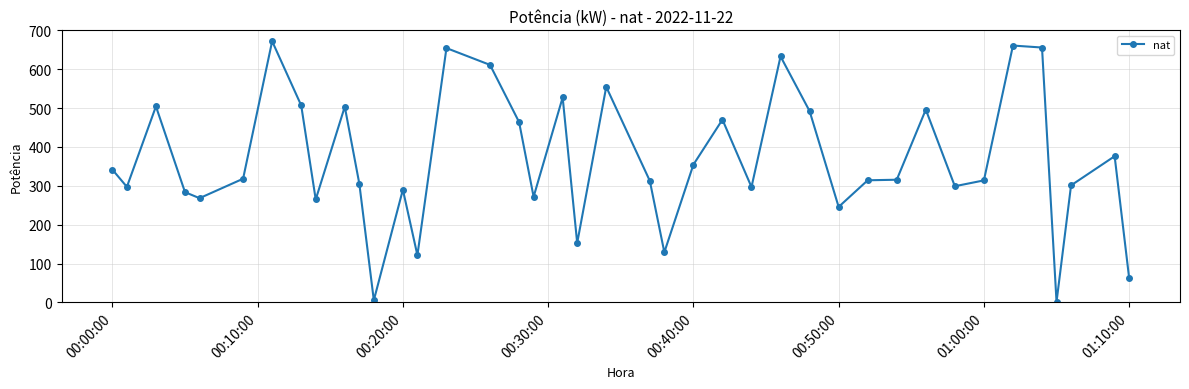

What is the value of the 12th point from the left?

5.7